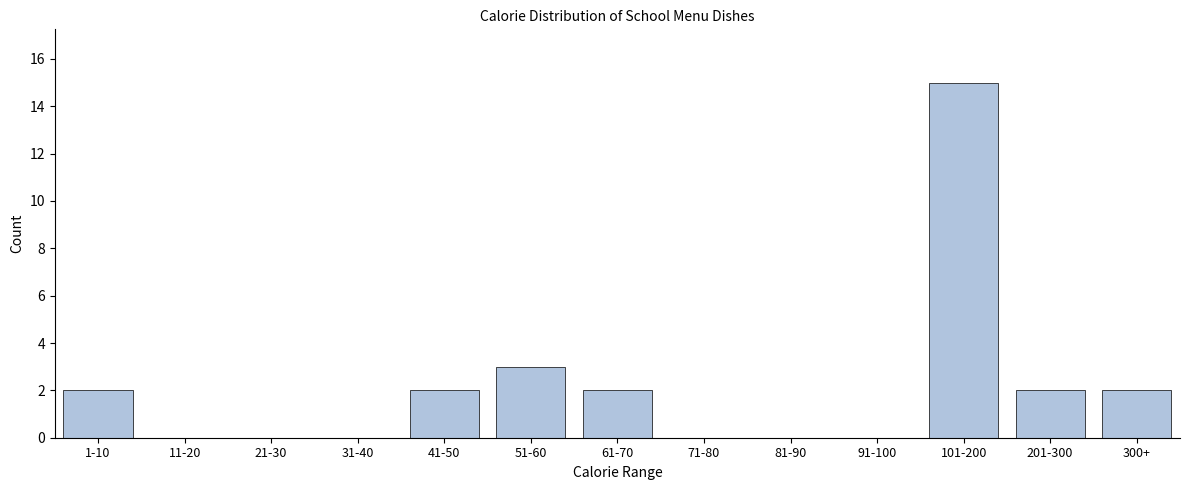

Reading left to right, list all the values displayed in this chart.

1-10=2	11-20=0	21-30=0	31-40=0	41-50=2	51-60=3	61-70=2	71-80=0	81-90=0	91-100=0	101-200=15	201-300=2	300+=2